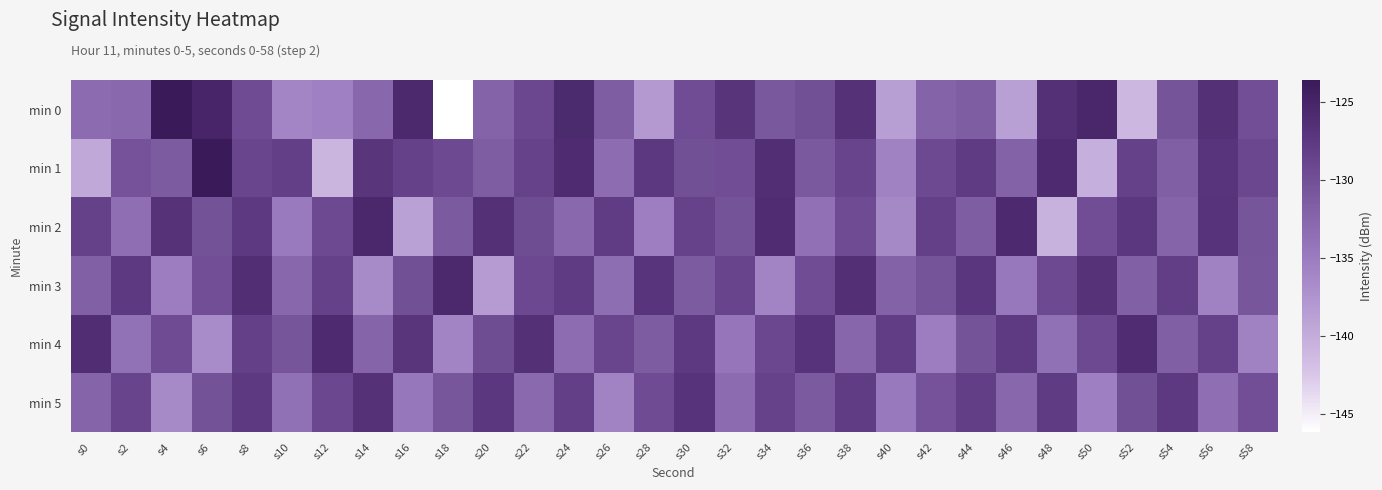

What is the total value across all series at s12?

-788.8